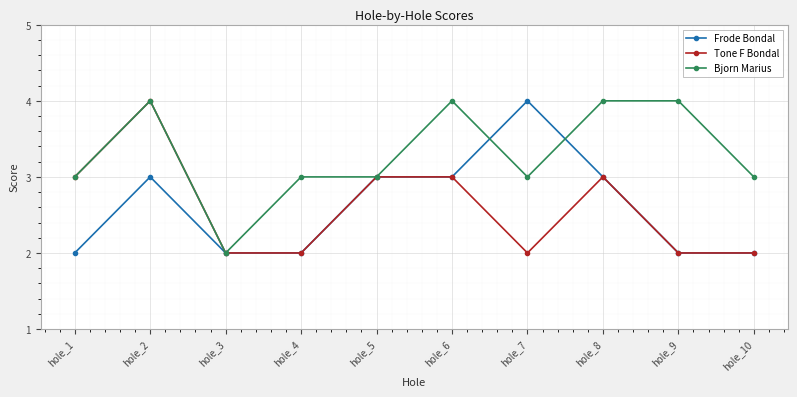

Reading right to left, what are all the values shown in this chart?

Frode Bondal: hole_10=2	hole_9=2	hole_8=3	hole_7=4	hole_6=3	hole_5=3	hole_4=2	hole_3=2	hole_2=3	hole_1=2
Tone F Bondal: hole_10=2	hole_9=2	hole_8=3	hole_7=2	hole_6=3	hole_5=3	hole_4=2	hole_3=2	hole_2=4	hole_1=3
Bjorn Marius: hole_10=3	hole_9=4	hole_8=4	hole_7=3	hole_6=4	hole_5=3	hole_4=3	hole_3=2	hole_2=4	hole_1=3